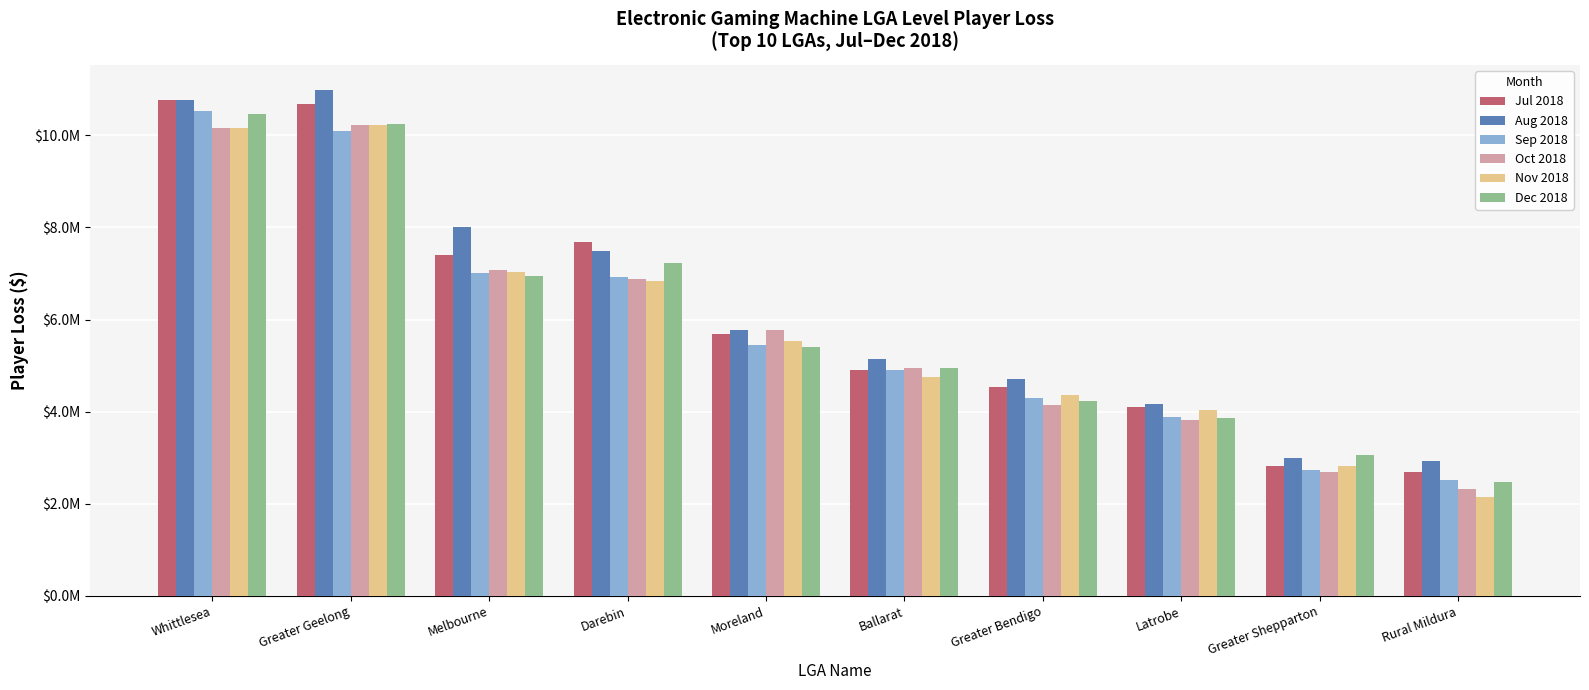

Does the chart contain any negative values?

No